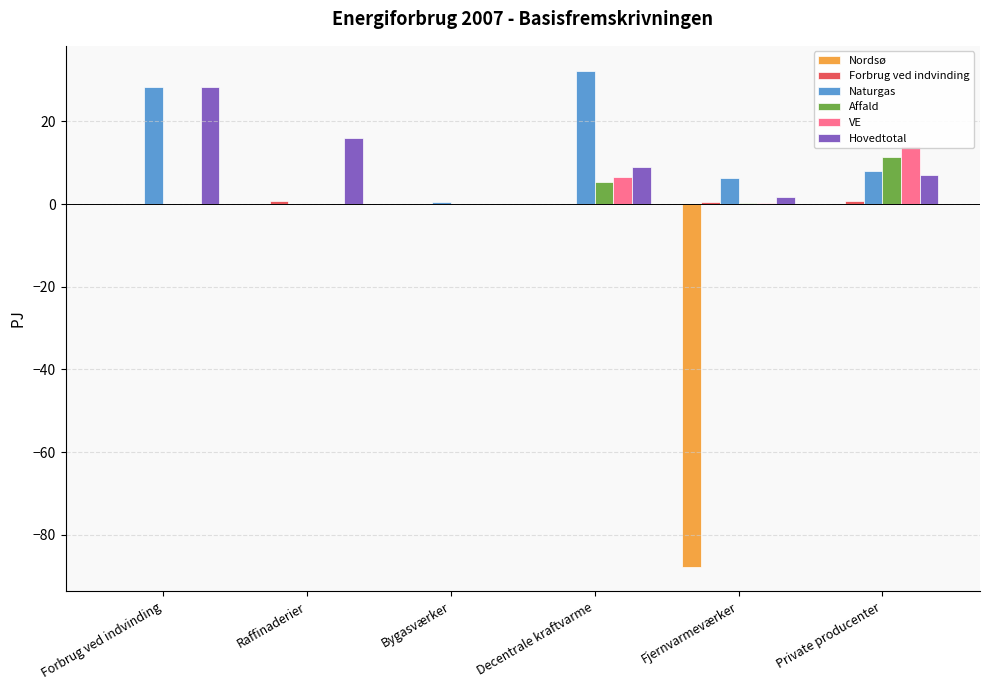

At which label does Hovedtotal first exceed 9?

Forbrug ved indvinding